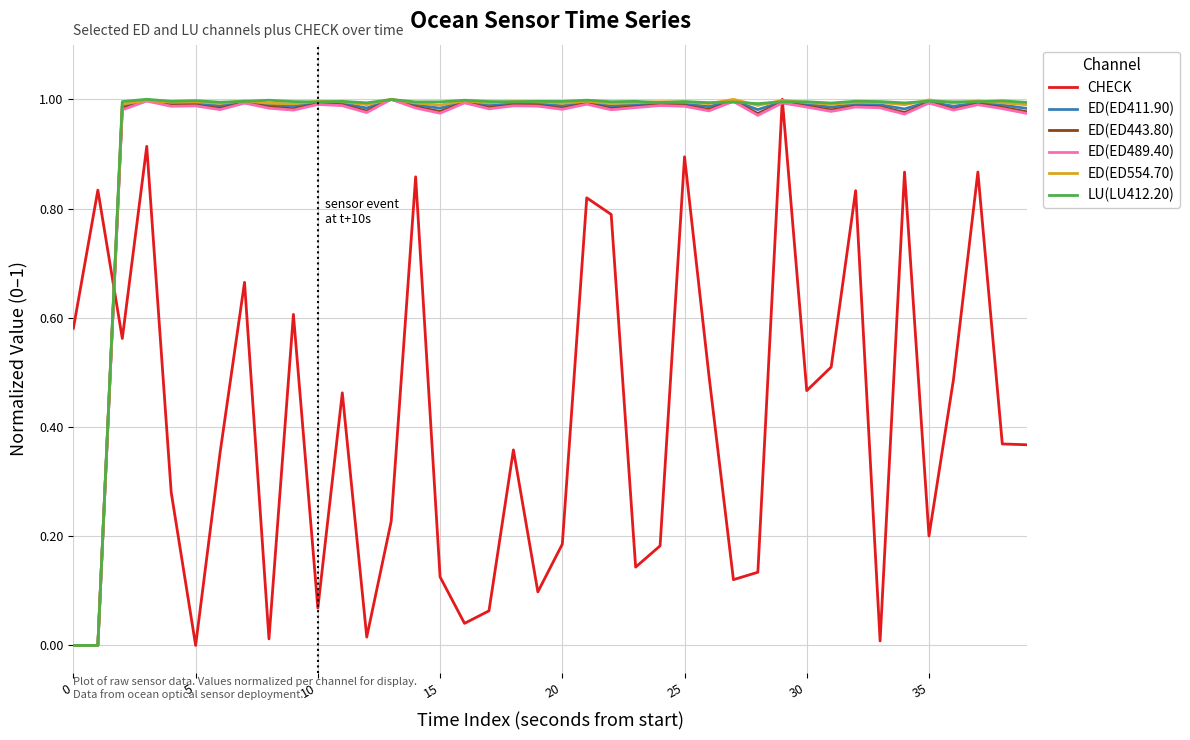

Does the chart have visible grid lines?

Yes